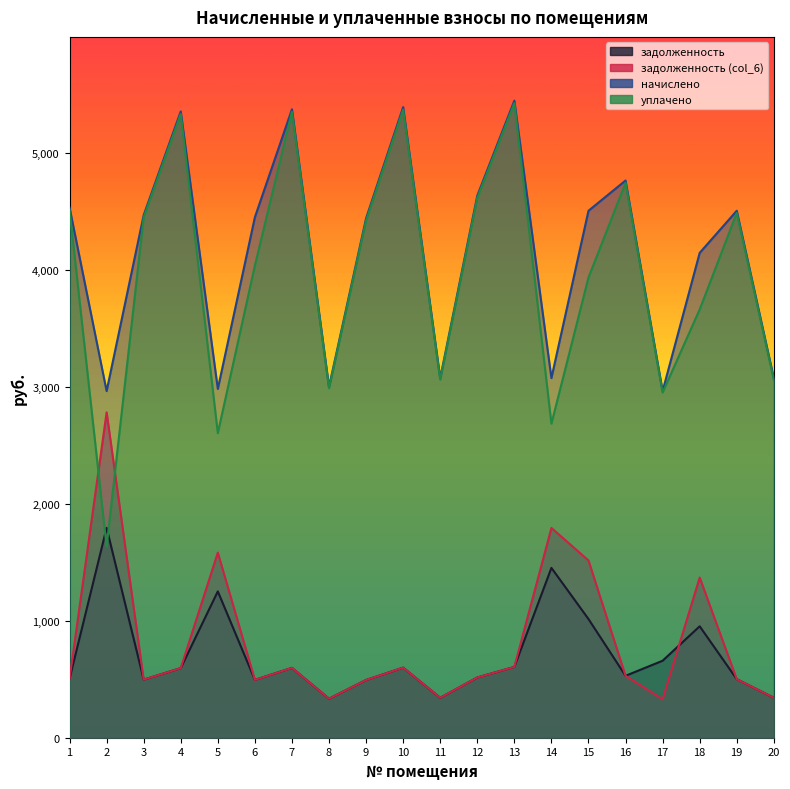

How many intersections are there between задолженность and уплачено?

2